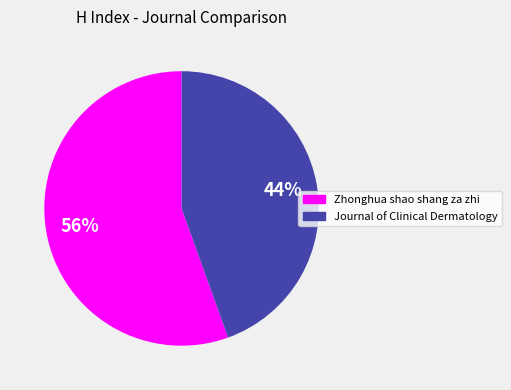

Rank the categories by value from highest to lowest.

Zhonghua shao shang za zhi, Journal of Clinical Dermatology